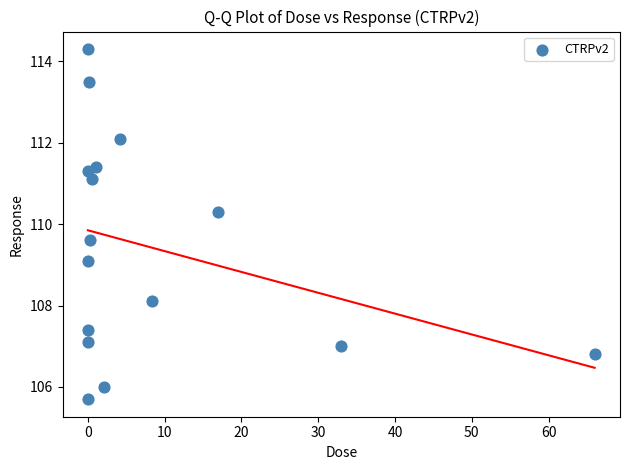

What is the range of Y values (max minus min)?

8.6